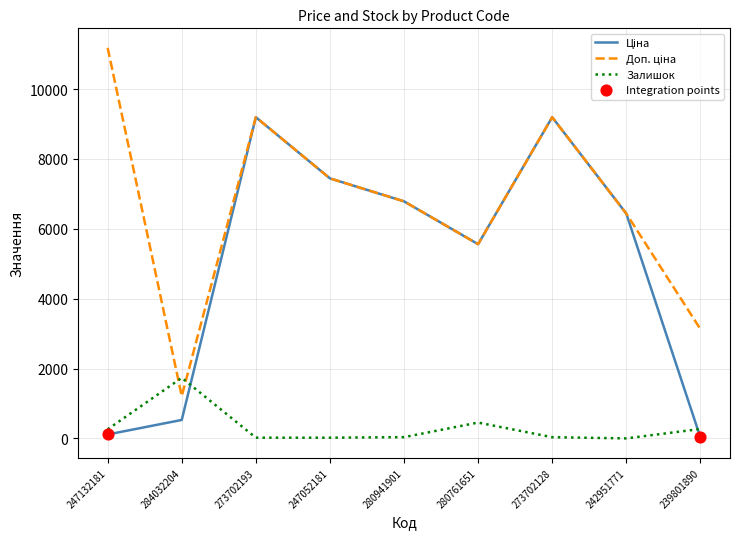

What is the total value across all series at 284032204?

3472.9